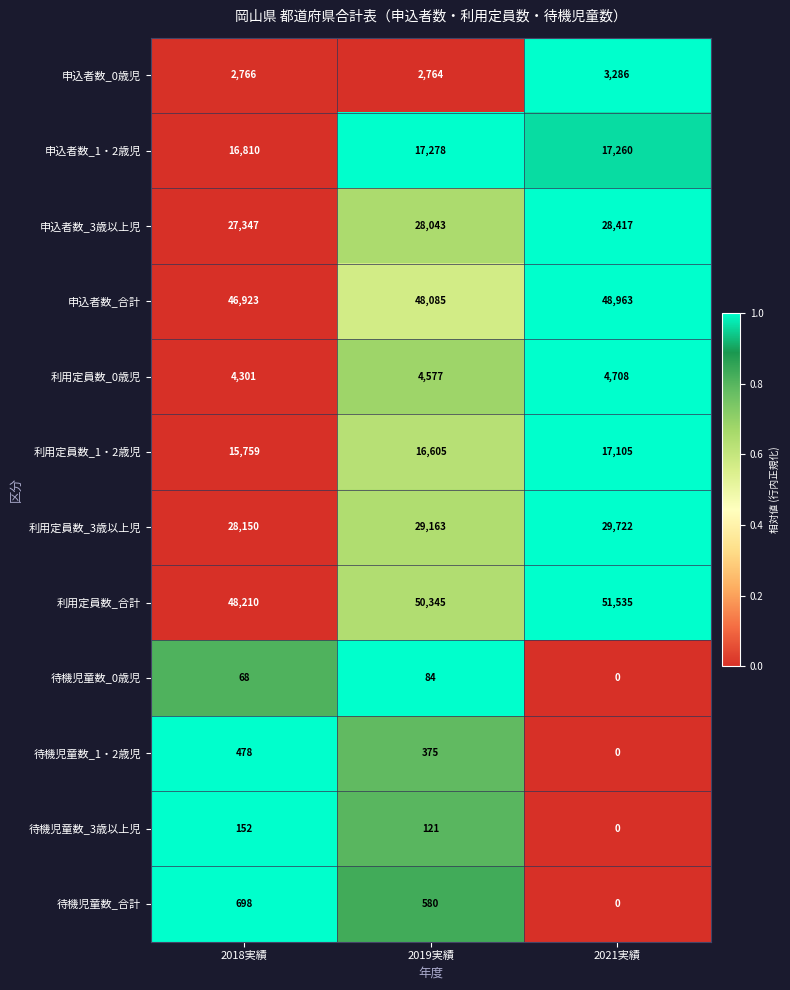

Which series has the largest total across all categories?

利用定員数_合計